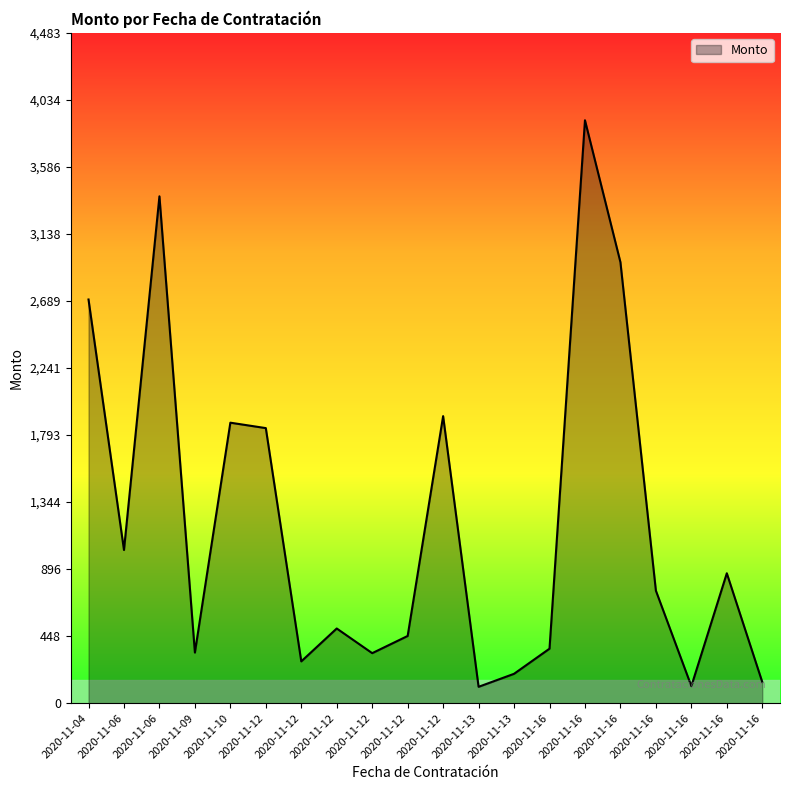

Reading left to right, list all the values displayed in this chart.

2700.0	1025.0	3390.0	339.0	1876.2	1840.0	280.0	500.0	335.0	450.0	1920.0	110.0	196.9	365.0	3898.5	2949.3	753.0	114.5	869.3	141.9